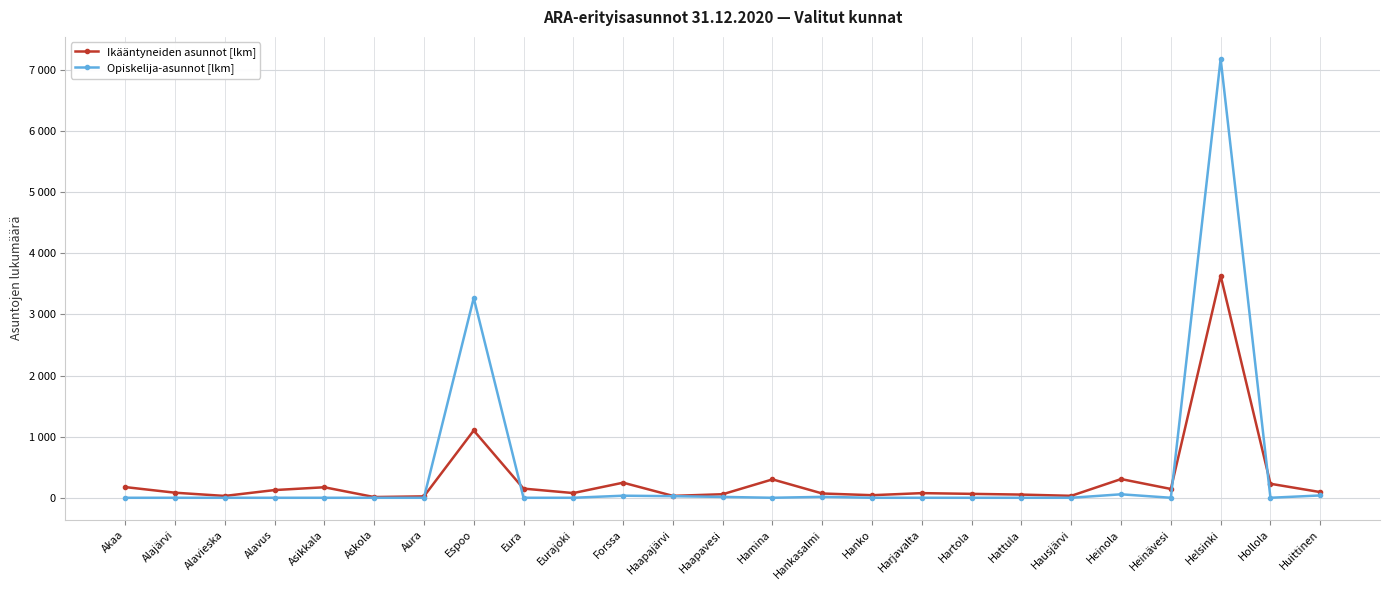

What is the difference between the maximum and minimum values in the Opiskelija-asunnot [lkm] series?

7180